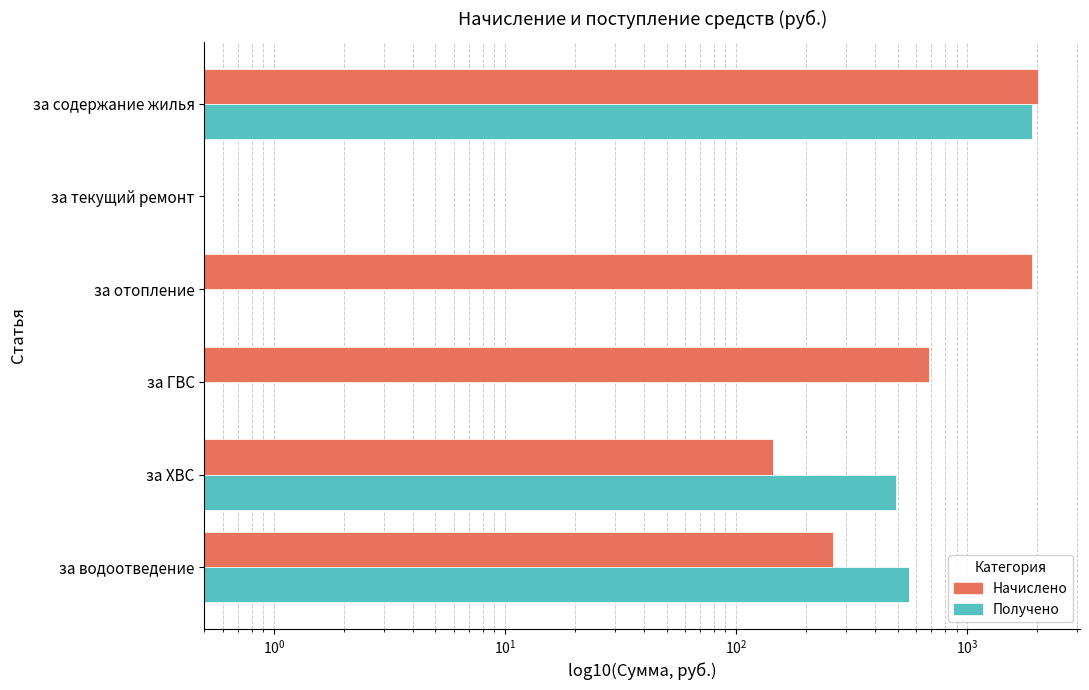

Does the chart contain stacked bars?

No